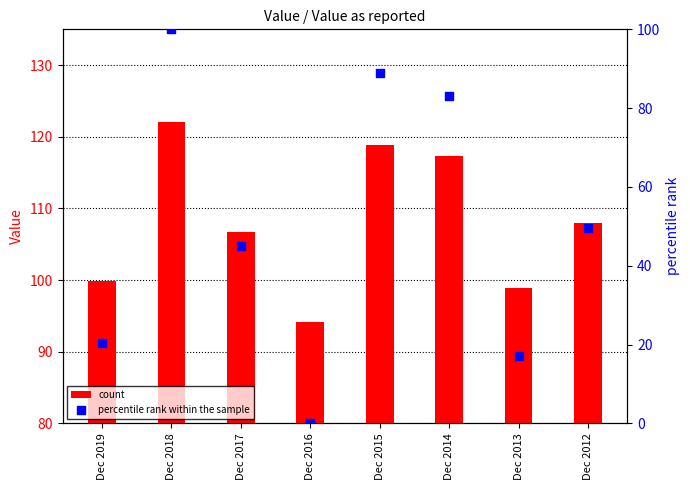

What are all the series names shown in the legend?

count, percentile rank within the sample